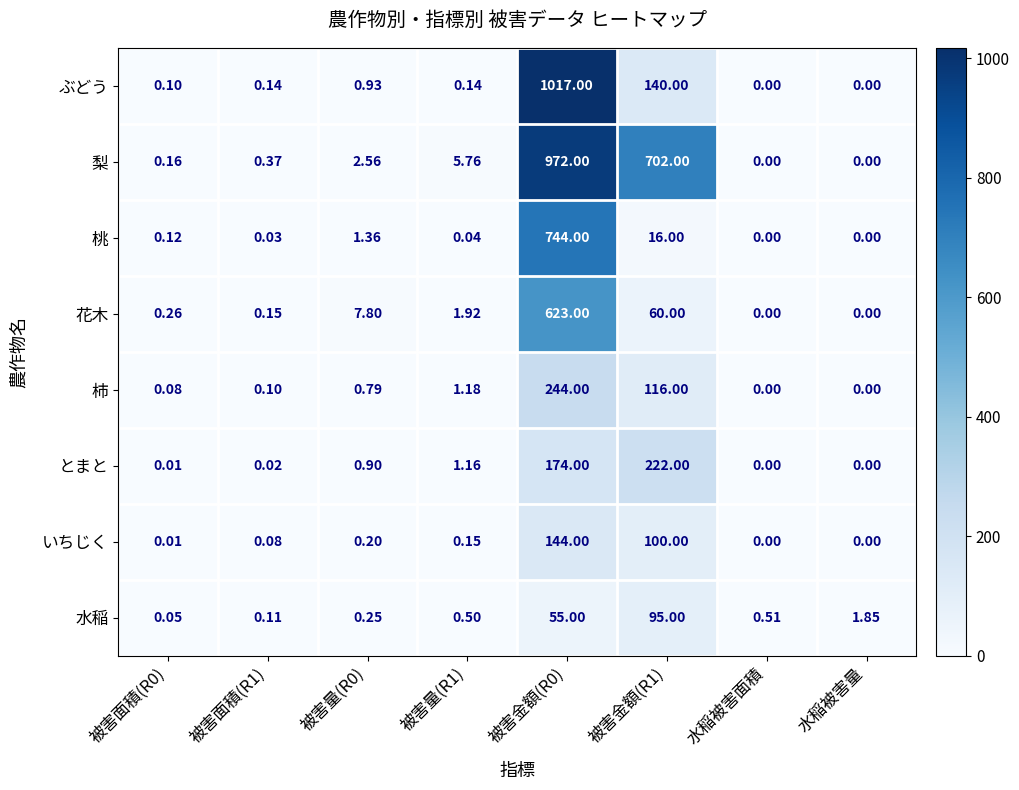

Which series has the largest total across all categories?

梨